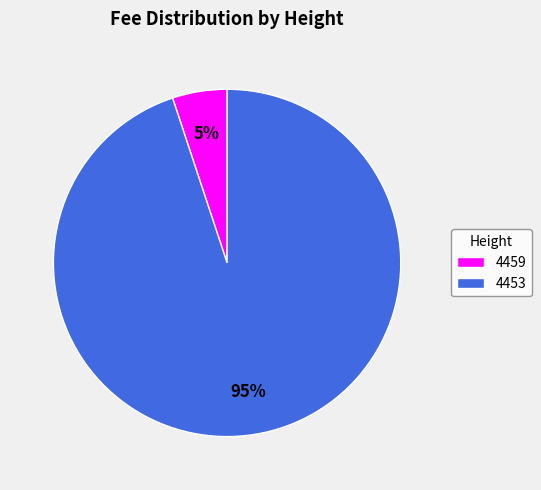

To the nearest percent, what is the difference between the 4453 and 4459 slice percentages?

90%